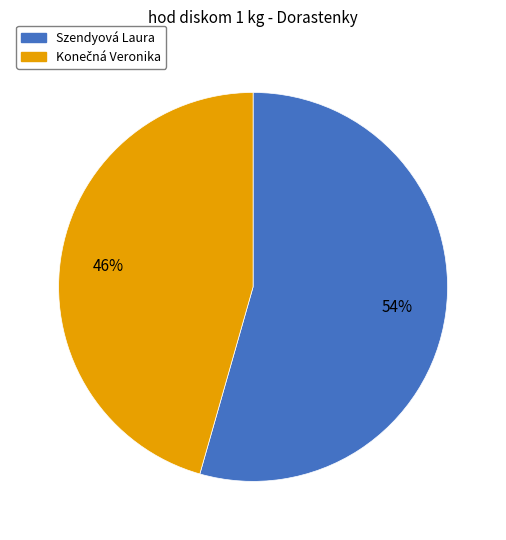

Count the number of slices in the pie.

2